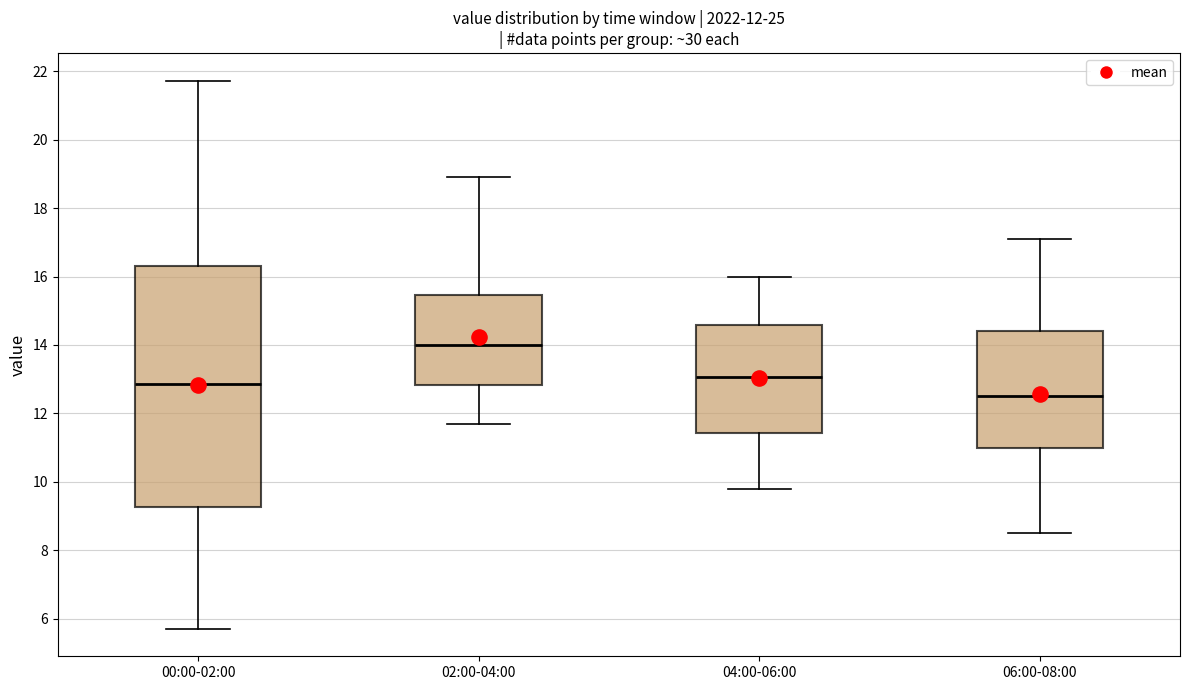

Which box has the lowest median line?

06:00-08:00